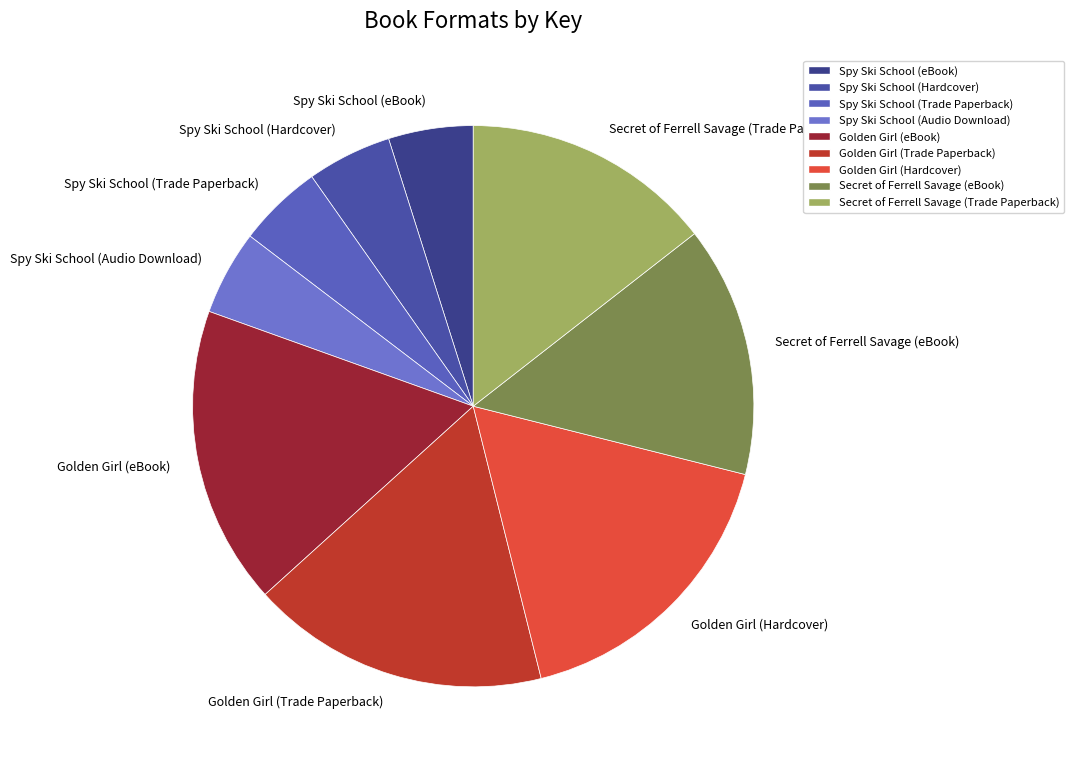

Combined, do Spy Ski School (Trade Paperback) and Secret of Ferrell Savage (Trade Paperback) account for over 50%?

No